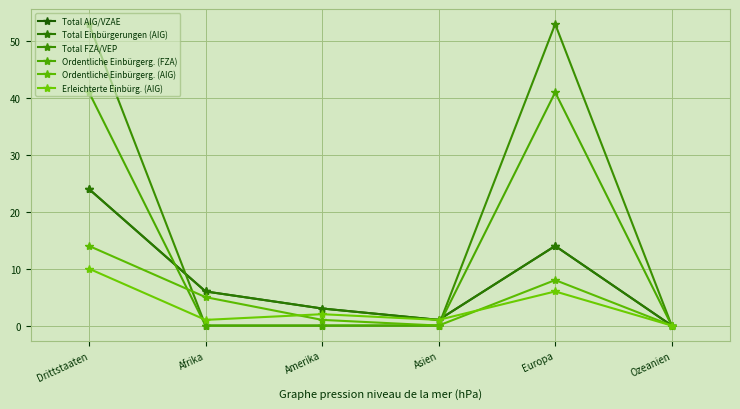

Is this an area chart (filled region under the line)?

No